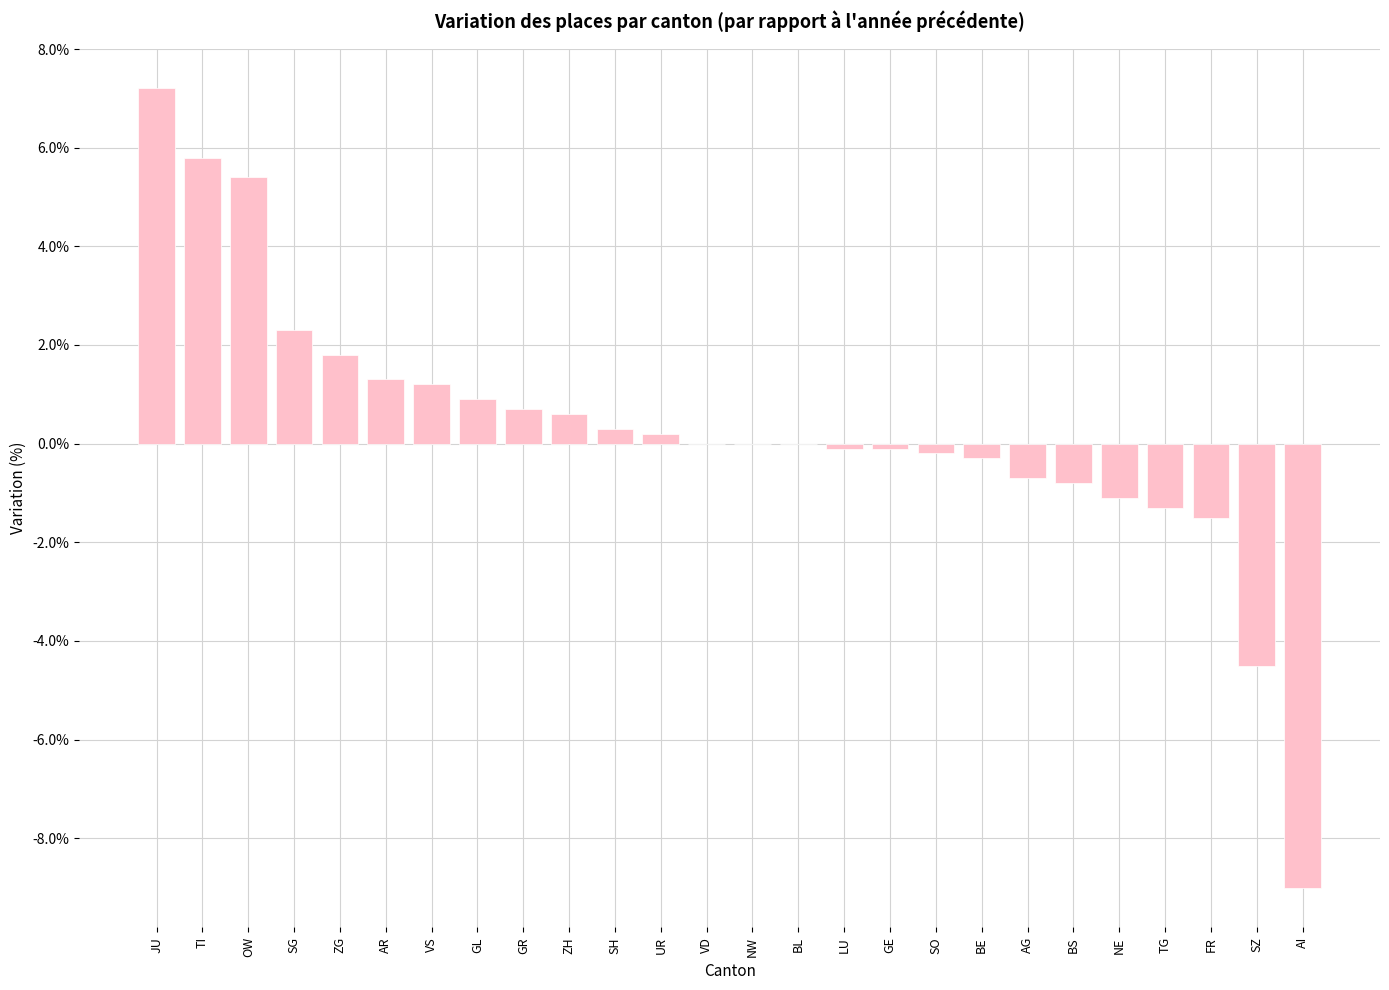

What is the change in value from GL to BS?

-1.7